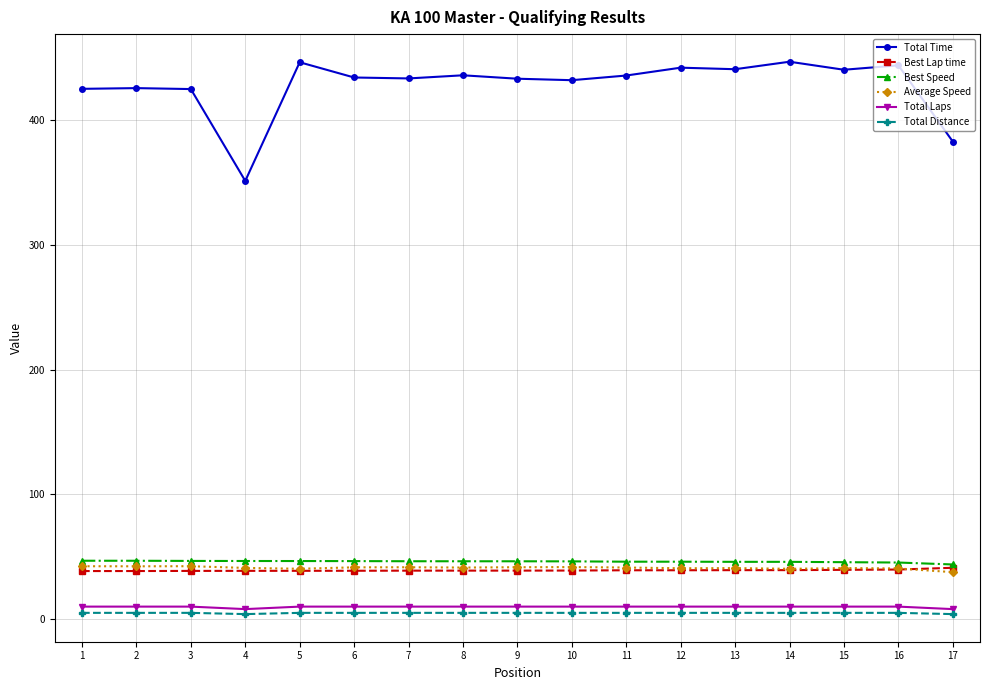

Which series has the largest total across all categories?

Total Time